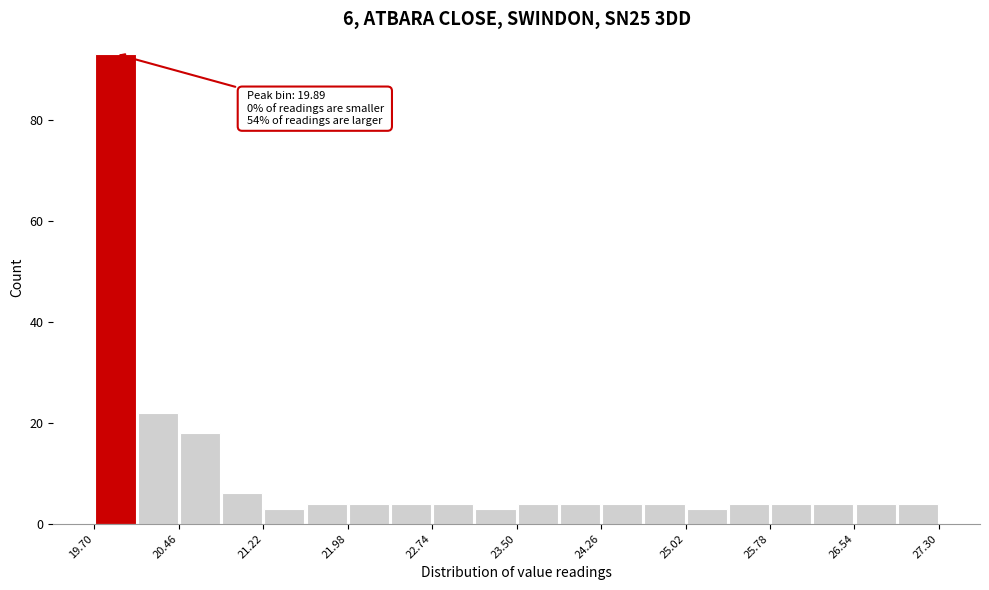

Around what value on the x-axis is the tallest bar? Give the approximate position of its centre, as read against the axis.

19.9